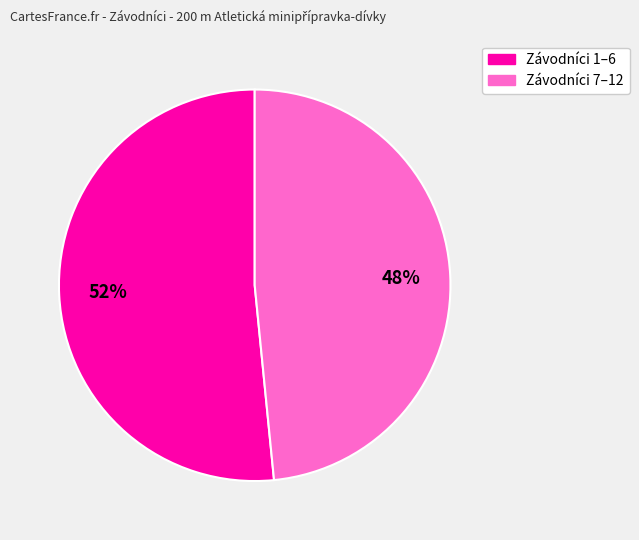

To the nearest percent, what is the average slice percentage?

50%